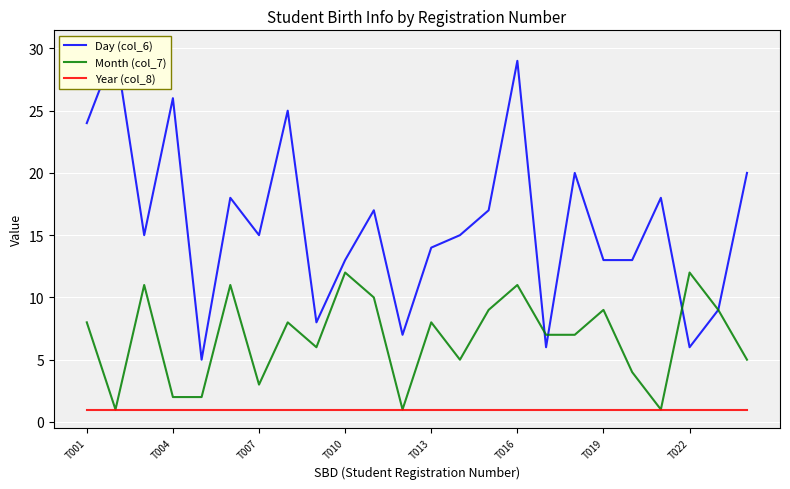

What is the highest value of the Month (col_7) series?

12